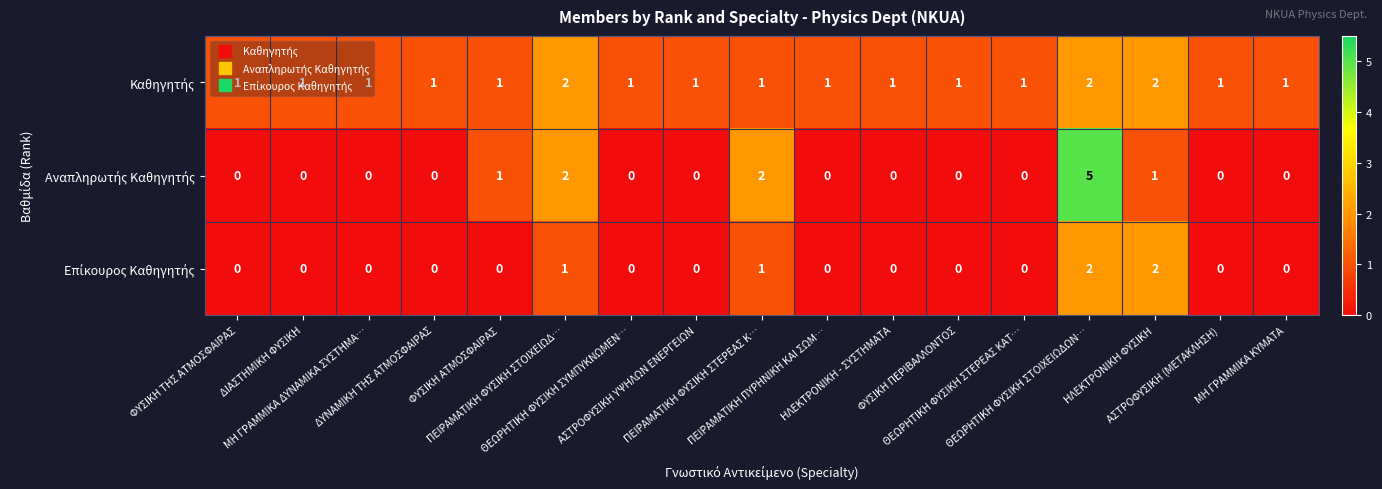

What is the greatest value displayed?

5